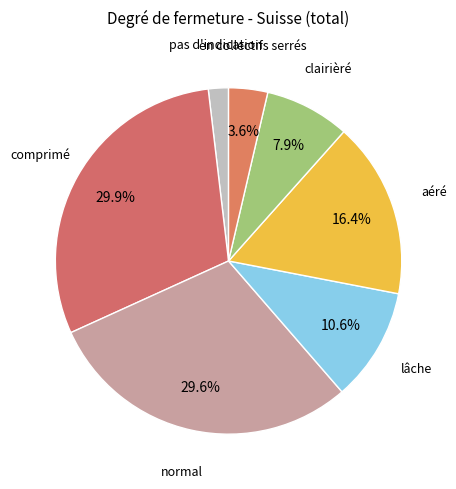

Is there a majority slice in this chart?

No